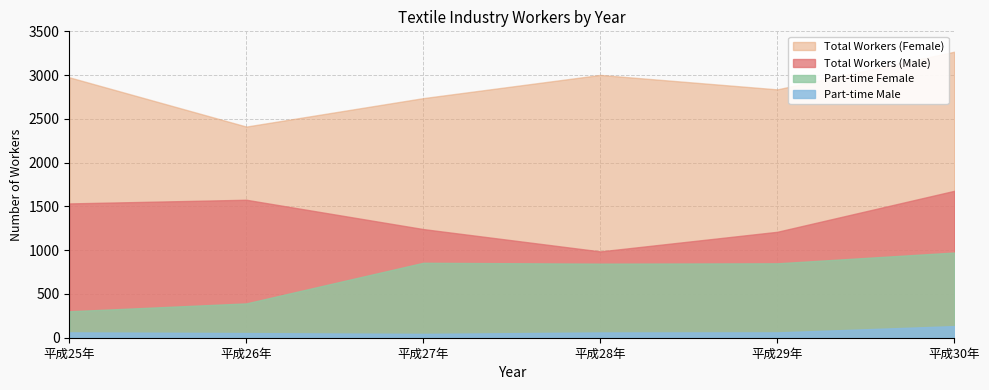

What is the label of the 1st point from the left?

平成25年